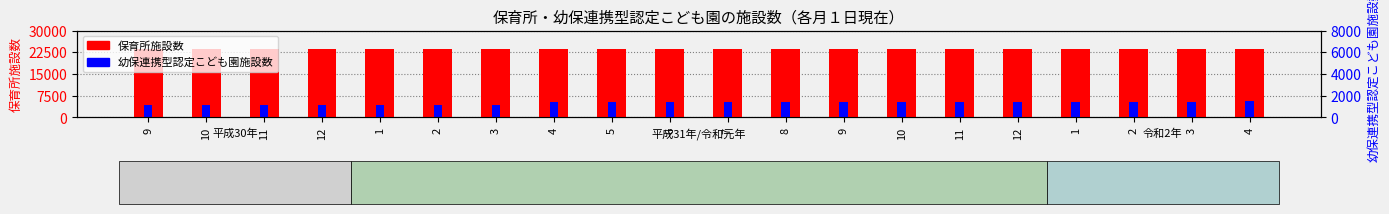

How many bars are there in total?

40